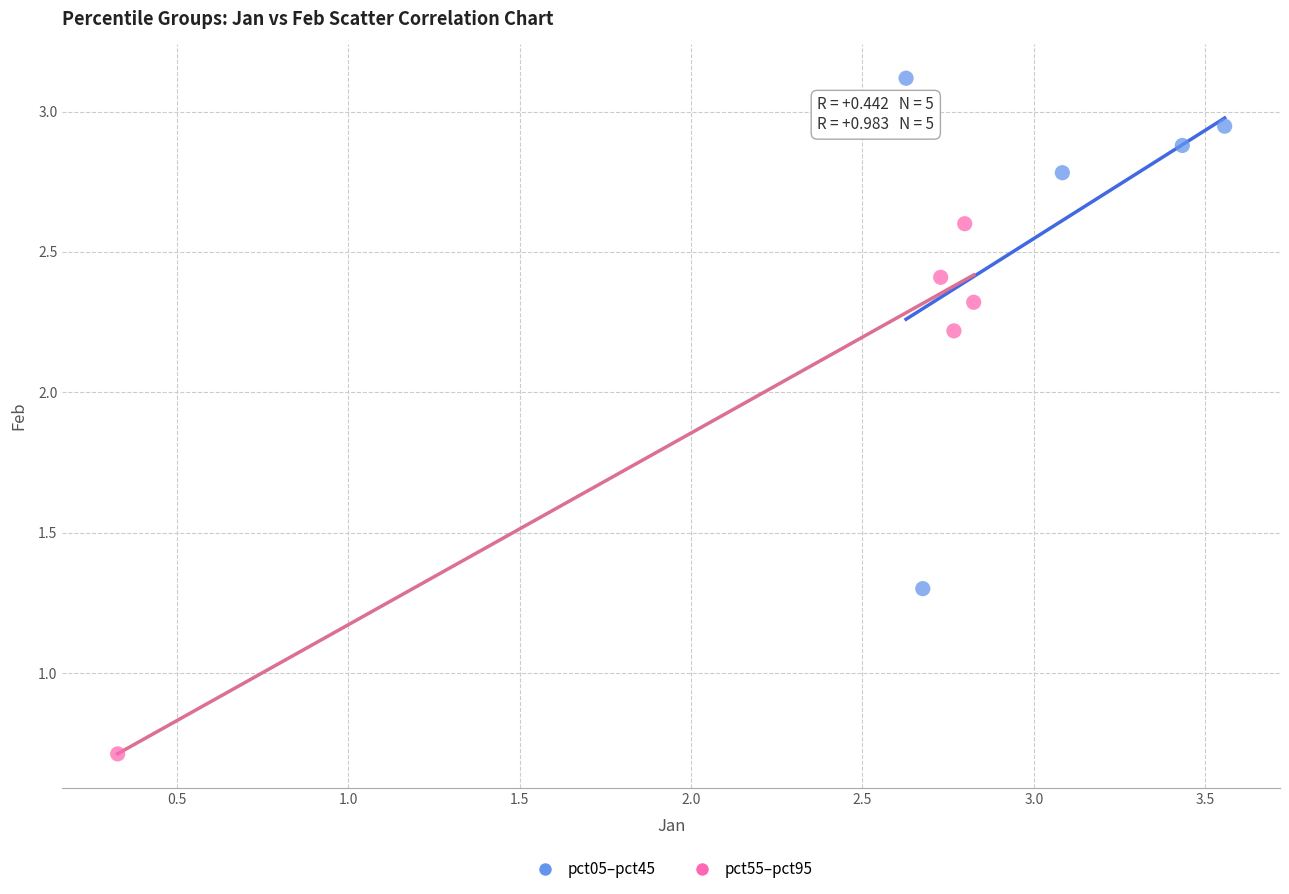

Which series reaches the maximum Y coordinate?

pct05–pct45